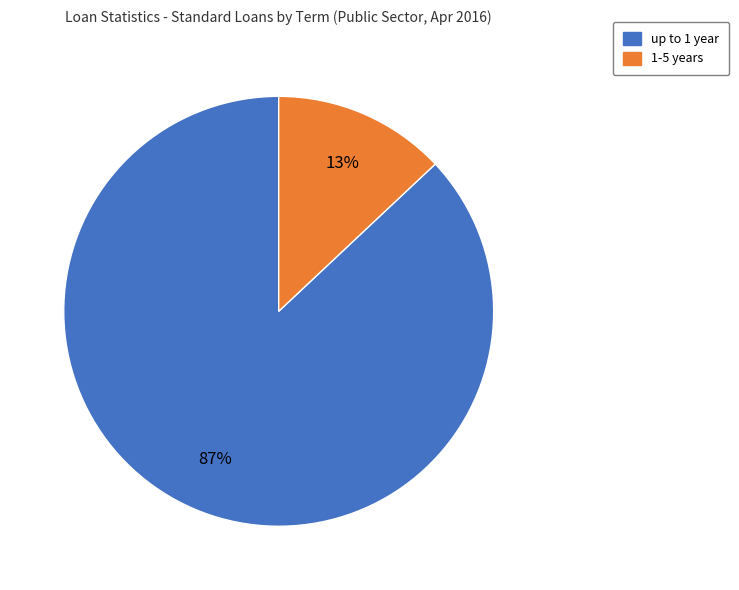

To the nearest percent, what is the difference between the largest and smallest slice percentages?

74%